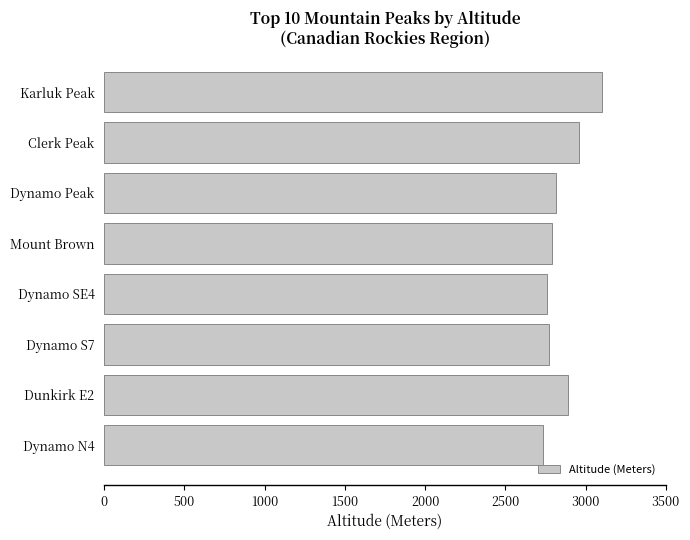

The value at 500 is 4009. True or false?

False